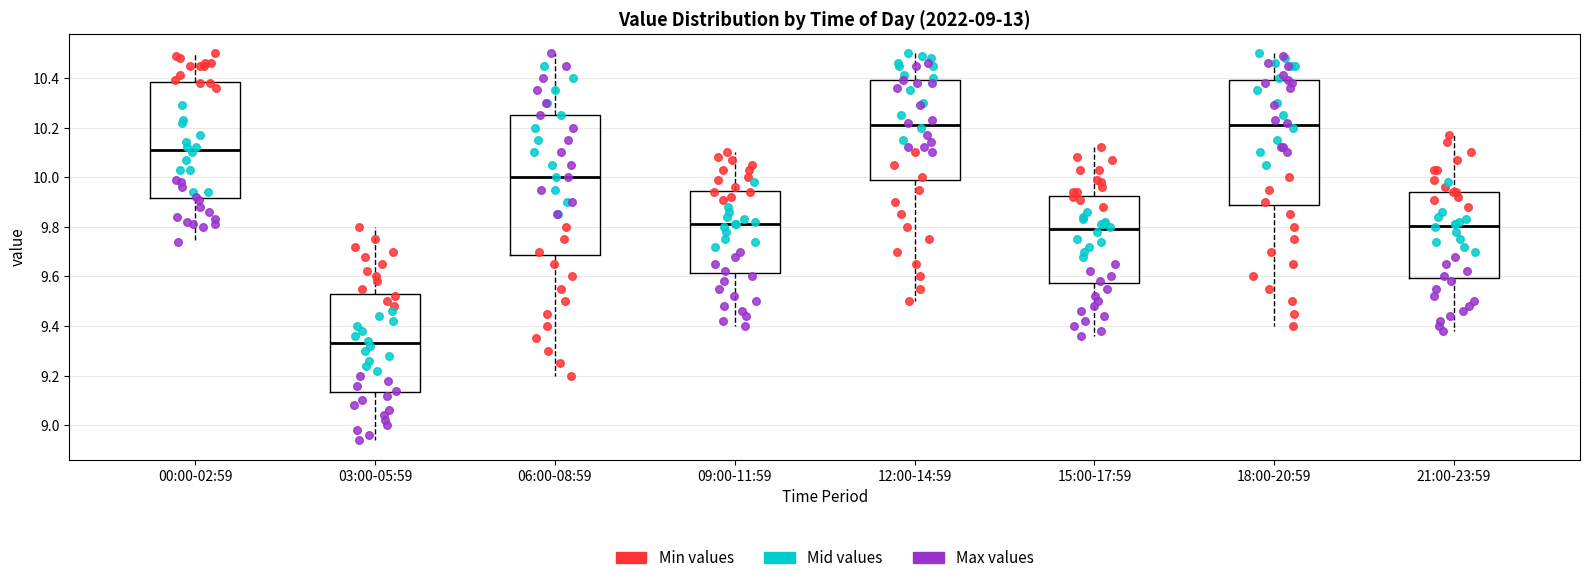

Reading left to right, read every box against the y-axis: the position of its median line, the range the box covers, and the ends of its whiskers. The values are not printed on the chart, so give them approximately, as read against the axis.

00:00-02:59: median 10.12, box 9.92 to 10.38, whiskers 9.74 to 10.50
03:00-05:59: median 9.34, box 9.14 to 9.52, whiskers 8.94 to 9.80
06:00-08:59: median 10.00, box 9.68 to 10.26, whiskers 9.20 to 10.50
09:00-11:59: median 9.82, box 9.62 to 9.94, whiskers 9.40 to 10.10
12:00-14:59: median 10.22, box 9.98 to 10.40, whiskers 9.50 to 10.50
15:00-17:59: median 9.80, box 9.58 to 9.92, whiskers 9.36 to 10.12
18:00-20:59: median 10.22, box 9.88 to 10.40, whiskers 9.40 to 10.50
21:00-23:59: median 9.80, box 9.60 to 9.94, whiskers 9.38 to 10.18